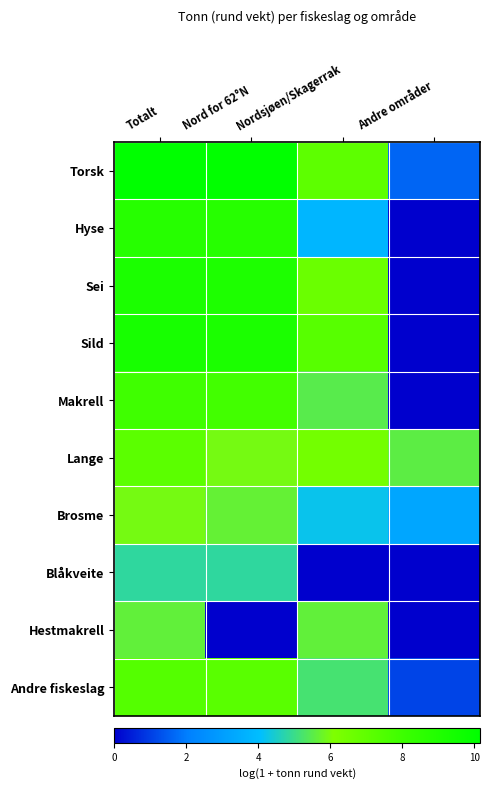

Reading right to left, what are all the values shown in this chart?

Torsk: Andre områder=1.6	Nordsjøen/Skagerrak=7.0	Nord for 62°N=10.1	Totalt=10.2
Hyse: Andre områder=0.0	Nordsjøen/Skagerrak=3.8	Nord for 62°N=8.8	Totalt=8.8
Sei: Andre områder=0.0	Nordsjøen/Skagerrak=6.7	Nord for 62°N=9.1	Totalt=9.2
Sild: Andre områder=0.0	Nordsjøen/Skagerrak=7.2	Nord for 62°N=9.2	Totalt=9.3
Makrell: Andre områder=0.0	Nordsjøen/Skagerrak=5.5	Nord for 62°N=7.8	Totalt=7.9
Lange: Andre områder=5.5	Nordsjøen/Skagerrak=6.4	Nord for 62°N=5.9	Totalt=7.1
Brosme: Andre områder=3.3	Nordsjøen/Skagerrak=4.2	Nord for 62°N=5.7	Totalt=5.9
Blåkveite: Andre områder=0.0	Nordsjøen/Skagerrak=0.0	Nord for 62°N=4.8	Totalt=4.8
Hestmakrell: Andre områder=0.0	Nordsjøen/Skagerrak=5.6	Nord for 62°N=0.0	Totalt=5.6
Andre fiskeslag: Andre områder=1.1	Nordsjøen/Skagerrak=5.2	Nord for 62°N=7.2	Totalt=7.3